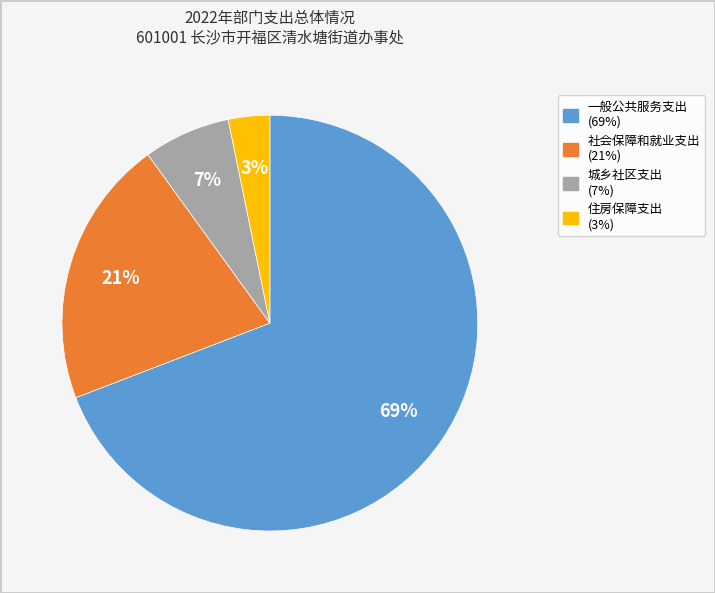

What percentage is the 城乡社区支出 slice, to the nearest percent?

7%